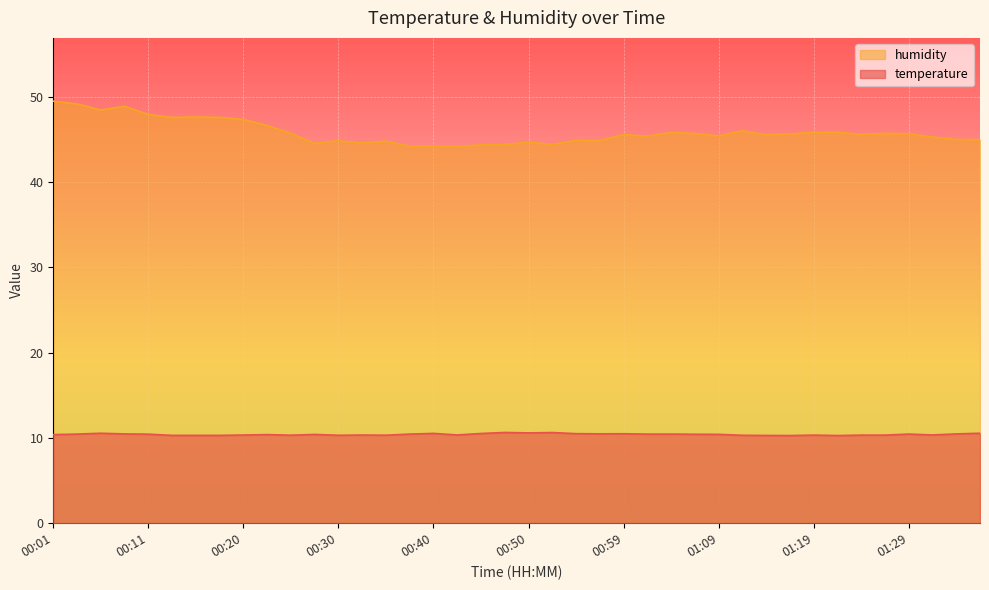

At 00:25, list the series in order from smallest to largest.

temperature, humidity